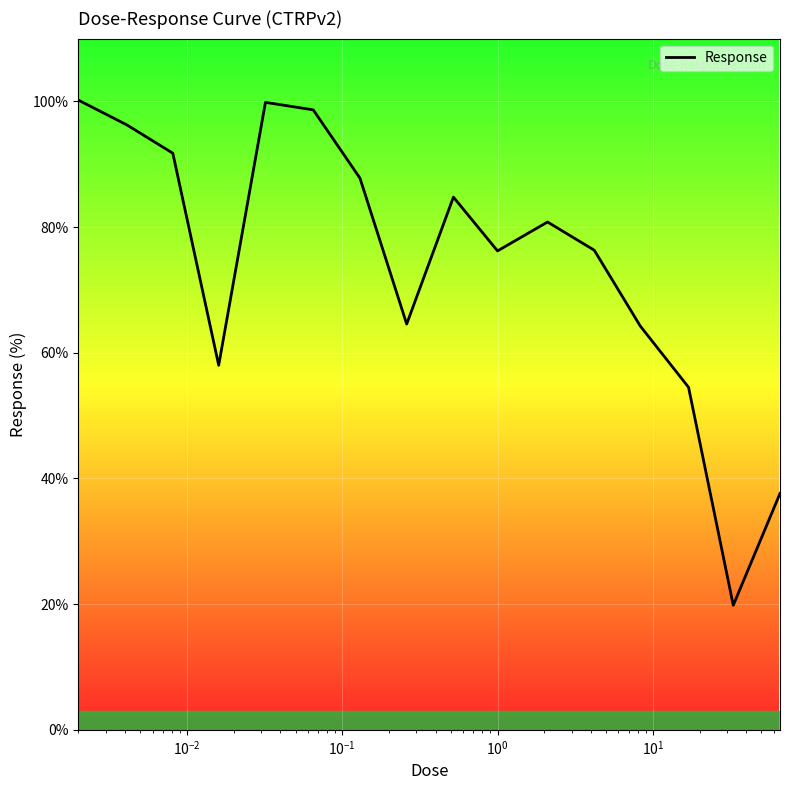

What is the minimum value shown in the chart?

19.8